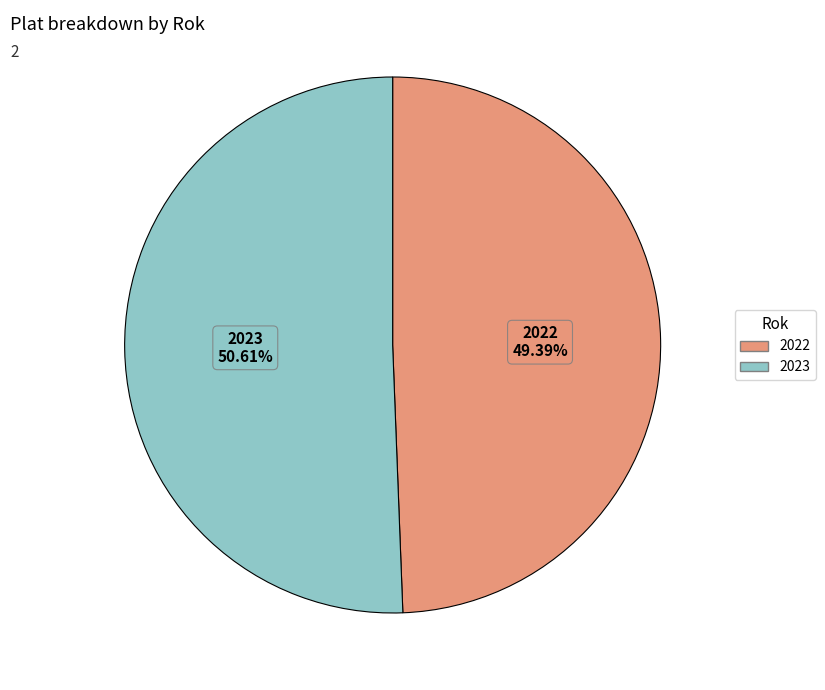

What percentage is NOT represented by 2023?

49.4%